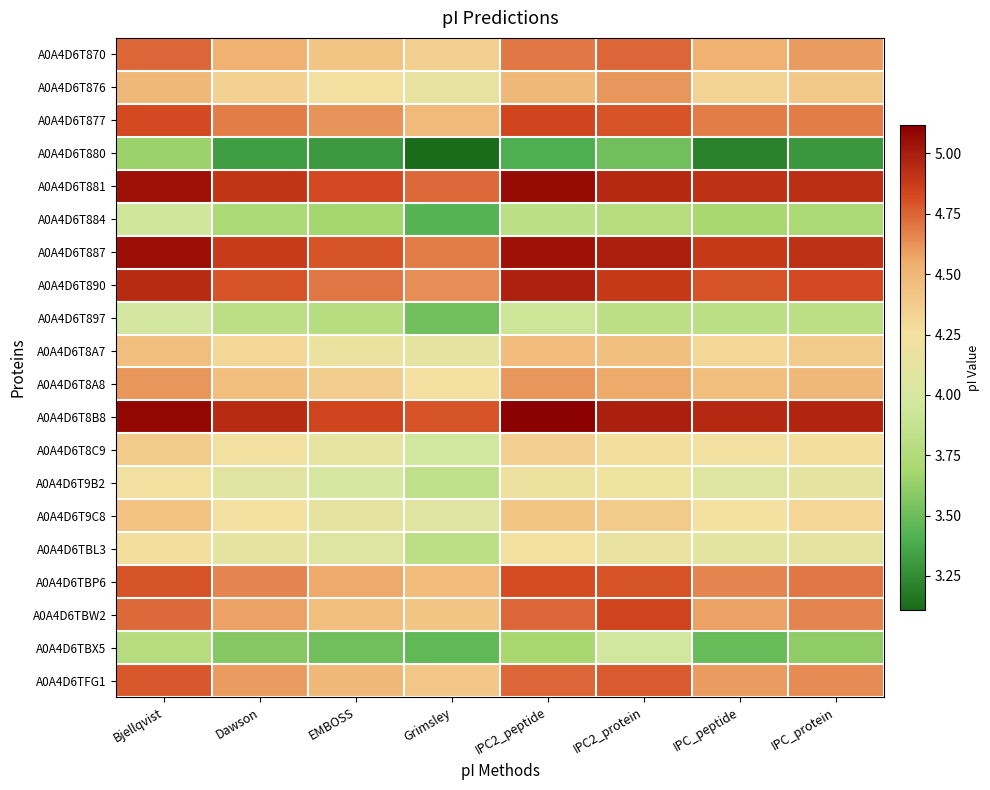

Reading right to left, list all the values displayed in this chart.

A0A4D6T870: IPC_protein=4.6	IPC_peptide=4.5	IPC2_protein=4.7	IPC2_peptide=4.7	Grimsley=4.4	EMBOSS=4.4	Dawson=4.5	Bjellqvist=4.7
A0A4D6T876: IPC_protein=4.4	IPC_peptide=4.3	IPC2_protein=4.6	IPC2_peptide=4.5	Grimsley=4.2	EMBOSS=4.2	Dawson=4.3	Bjellqvist=4.5
A0A4D6T877: IPC_protein=4.7	IPC_peptide=4.7	IPC2_protein=4.8	IPC2_peptide=4.8	Grimsley=4.5	EMBOSS=4.6	Dawson=4.7	Bjellqvist=4.8
A0A4D6T880: IPC_protein=3.3	IPC_peptide=3.2	IPC2_protein=3.5	IPC2_peptide=3.4	Grimsley=3.1	EMBOSS=3.3	Dawson=3.3	Bjellqvist=3.6
A0A4D6T881: IPC_protein=4.9	IPC_peptide=4.9	IPC2_protein=5.0	IPC2_peptide=5.1	Grimsley=4.7	EMBOSS=4.8	Dawson=4.9	Bjellqvist=5.0
A0A4D6T884: IPC_protein=3.7	IPC_peptide=3.7	IPC2_protein=3.8	IPC2_peptide=3.8	Grimsley=3.4	EMBOSS=3.7	Dawson=3.7	Bjellqvist=3.9
A0A4D6T887: IPC_protein=4.9	IPC_peptide=4.9	IPC2_protein=5.0	IPC2_peptide=5.0	Grimsley=4.7	EMBOSS=4.8	Dawson=4.9	Bjellqvist=5.1
A0A4D6T890: IPC_protein=4.8	IPC_peptide=4.8	IPC2_protein=4.9	IPC2_peptide=5.0	Grimsley=4.6	EMBOSS=4.7	Dawson=4.8	Bjellqvist=4.9
A0A4D6T897: IPC_protein=3.8	IPC_peptide=3.8	IPC2_protein=3.8	IPC2_peptide=3.9	Grimsley=3.5	EMBOSS=3.8	Dawson=3.8	Bjellqvist=4.0
A0A4D6T8A7: IPC_protein=4.4	IPC_peptide=4.3	IPC2_protein=4.4	IPC2_peptide=4.5	Grimsley=4.1	EMBOSS=4.2	Dawson=4.3	Bjellqvist=4.5
A0A4D6T8A8: IPC_protein=4.5	IPC_peptide=4.5	IPC2_protein=4.6	IPC2_peptide=4.6	Grimsley=4.3	EMBOSS=4.4	Dawson=4.5	Bjellqvist=4.6
A0A4D6T8B8: IPC_protein=5.0	IPC_peptide=5.0	IPC2_protein=5.0	IPC2_peptide=5.1	Grimsley=4.8	EMBOSS=4.9	Dawson=4.9	Bjellqvist=5.1
A0A4D6T8C9: IPC_protein=4.3	IPC_peptide=4.2	IPC2_protein=4.3	IPC2_peptide=4.4	Grimsley=4.0	EMBOSS=4.1	Dawson=4.2	Bjellqvist=4.4
A0A4D6T9B2: IPC_protein=4.1	IPC_peptide=4.1	IPC2_protein=4.2	IPC2_peptide=4.2	Grimsley=3.8	EMBOSS=4.0	Dawson=4.1	Bjellqvist=4.2
A0A4D6T9C8: IPC_protein=4.3	IPC_peptide=4.3	IPC2_protein=4.4	IPC2_peptide=4.4	Grimsley=4.1	EMBOSS=4.1	Dawson=4.3	Bjellqvist=4.4
A0A4D6TBL3: IPC_protein=4.1	IPC_peptide=4.1	IPC2_protein=4.2	IPC2_peptide=4.2	Grimsley=3.8	EMBOSS=4.1	Dawson=4.1	Bjellqvist=4.3
A0A4D6TBP6: IPC_protein=4.7	IPC_peptide=4.7	IPC2_protein=4.8	IPC2_peptide=4.8	Grimsley=4.5	EMBOSS=4.6	Dawson=4.7	Bjellqvist=4.8
A0A4D6TBW2: IPC_protein=4.7	IPC_peptide=4.6	IPC2_protein=4.9	IPC2_peptide=4.7	Grimsley=4.4	EMBOSS=4.5	Dawson=4.6	Bjellqvist=4.7
A0A4D6TBX5: IPC_protein=3.6	IPC_peptide=3.5	IPC2_protein=4.0	IPC2_peptide=3.7	Grimsley=3.5	EMBOSS=3.5	Dawson=3.6	Bjellqvist=3.8
A0A4D6TFG1: IPC_protein=4.6	IPC_peptide=4.6	IPC2_protein=4.8	IPC2_peptide=4.7	Grimsley=4.4	EMBOSS=4.5	Dawson=4.6	Bjellqvist=4.8